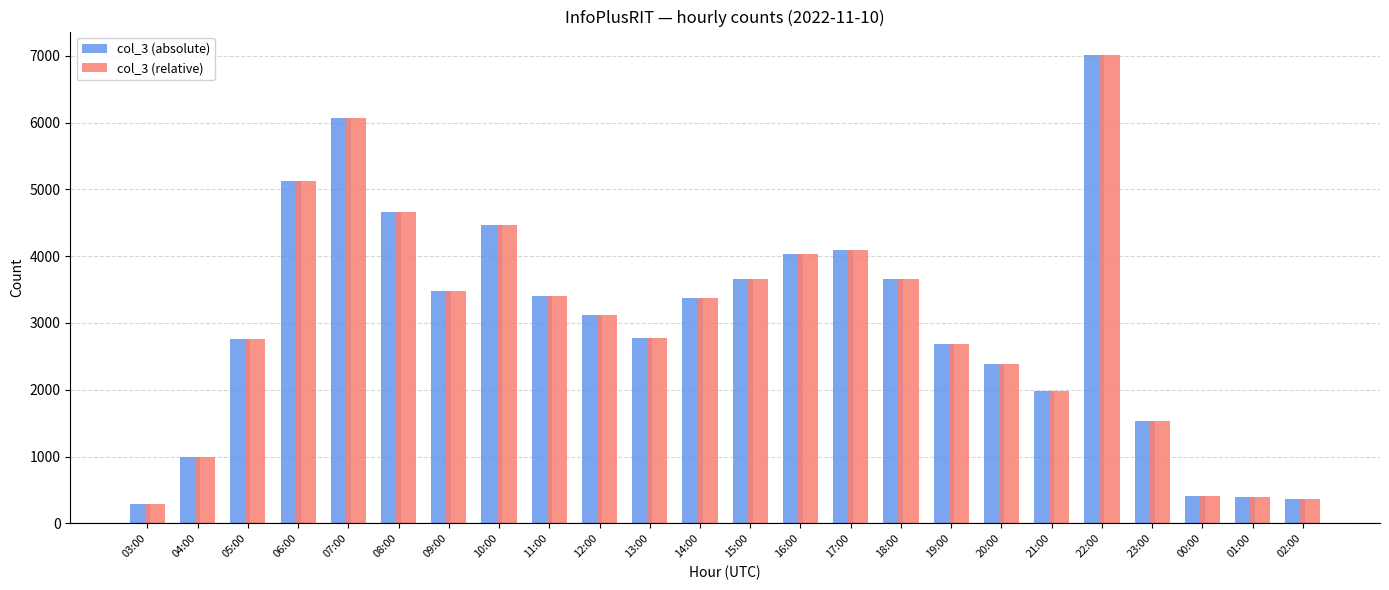

Are the bars horizontal?

No